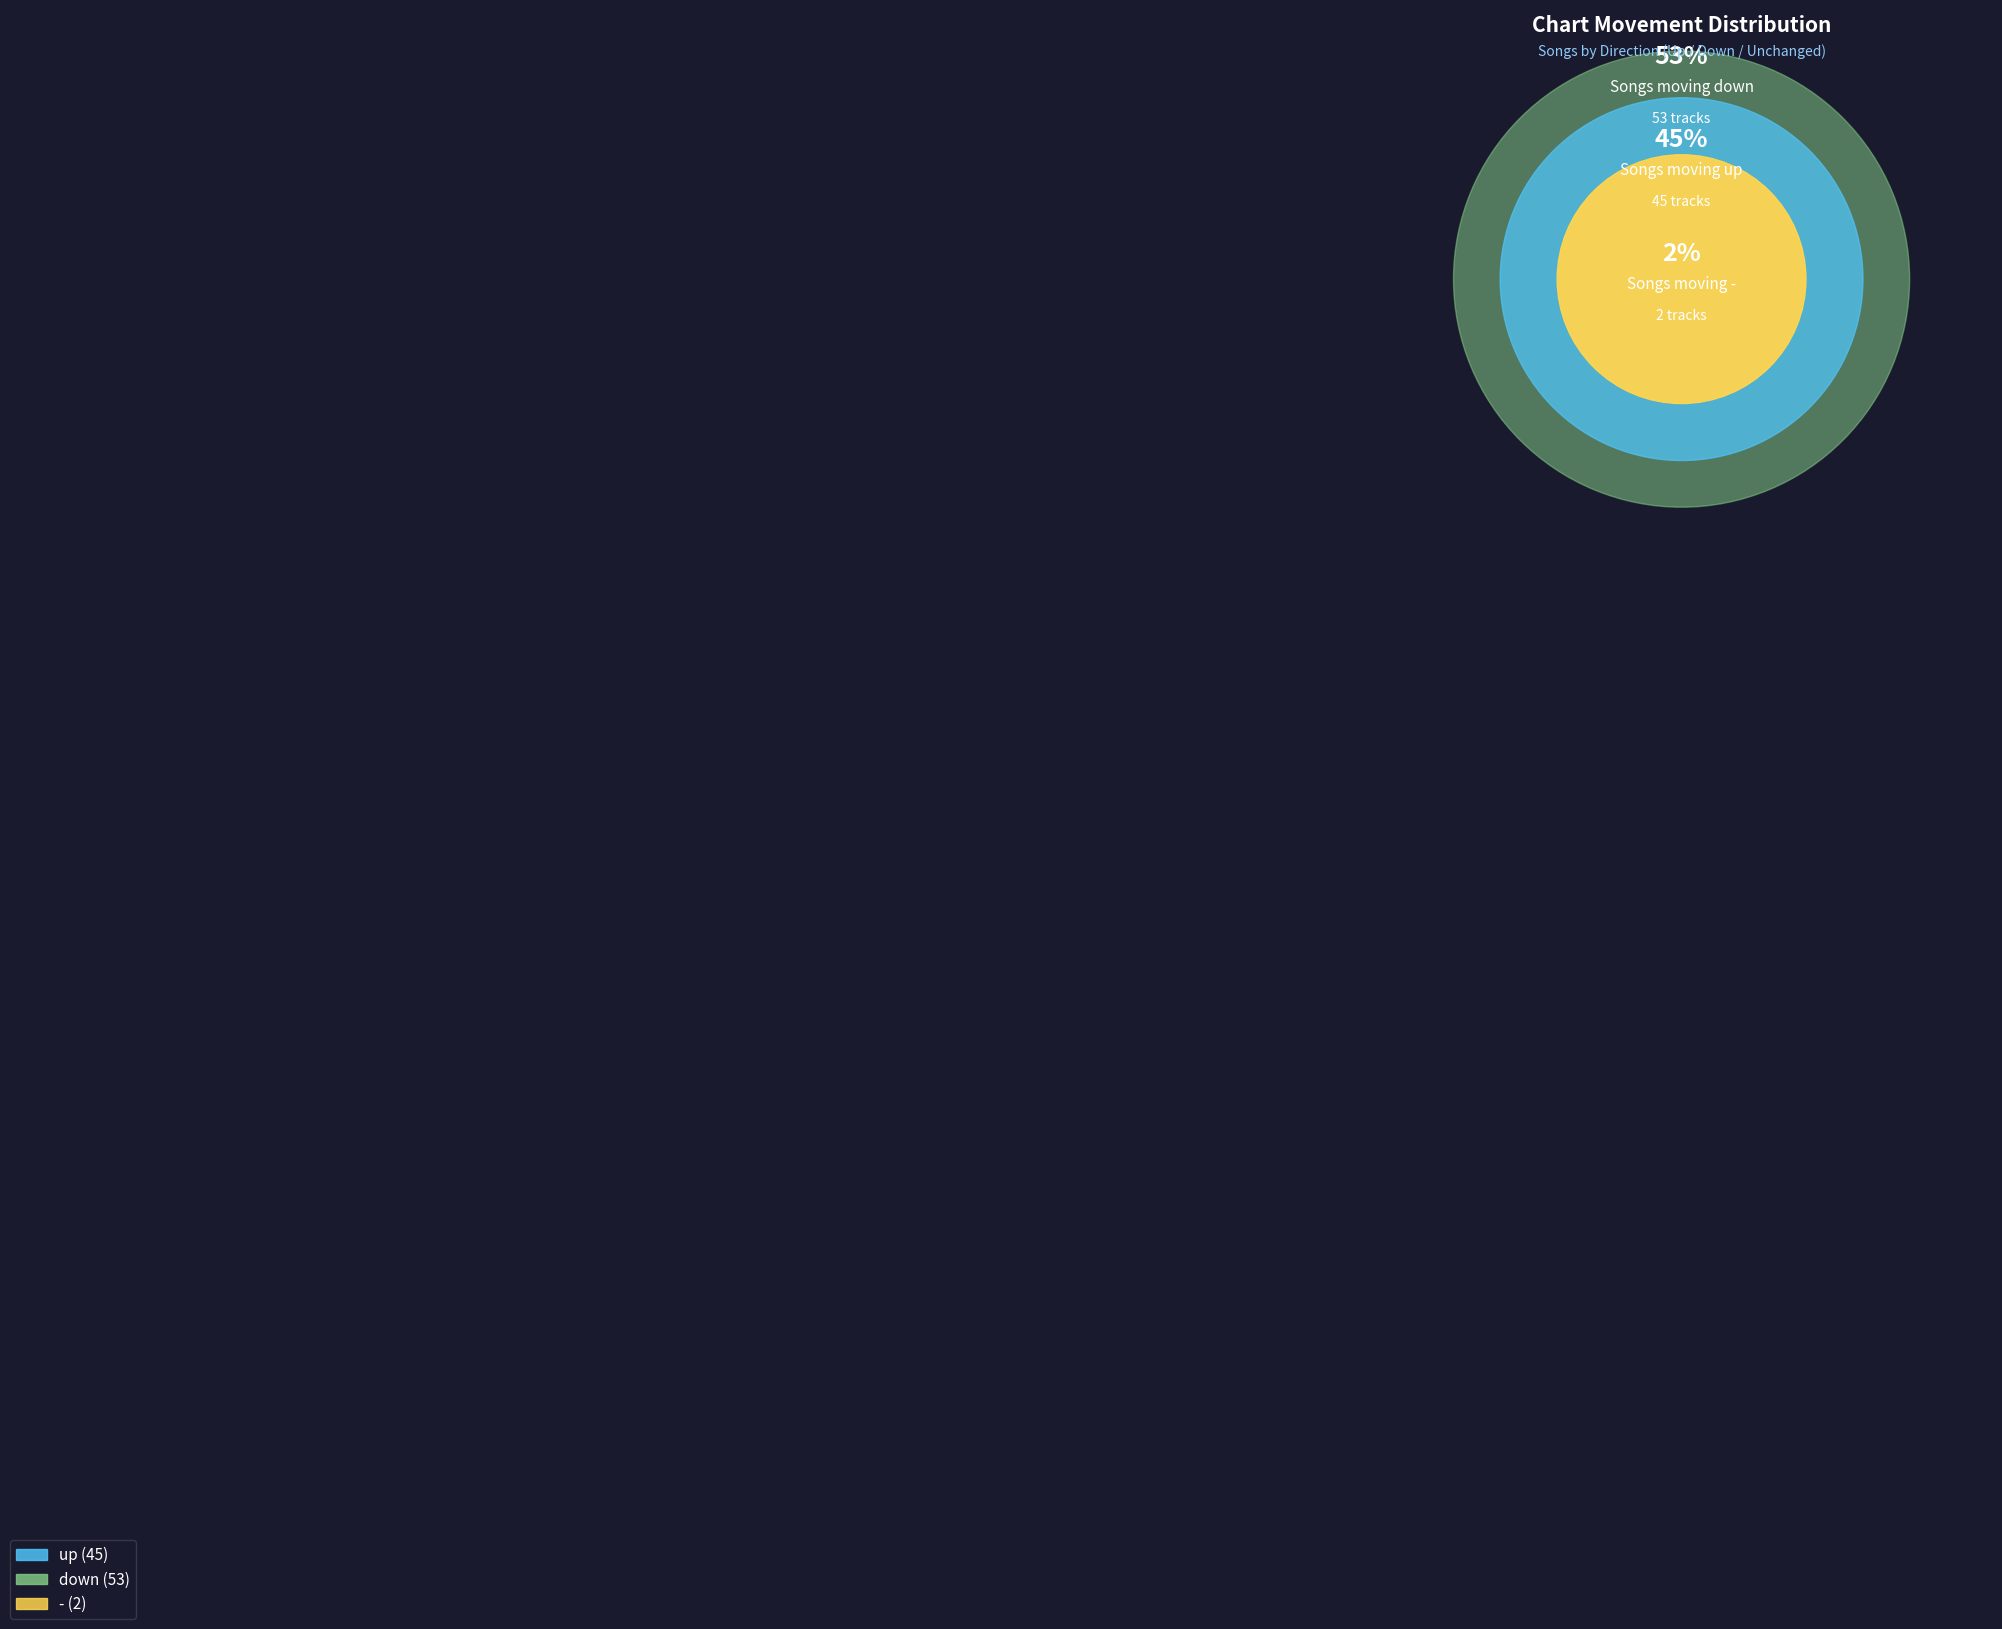

To the nearest percent, what percentage of the pie is up?

45%